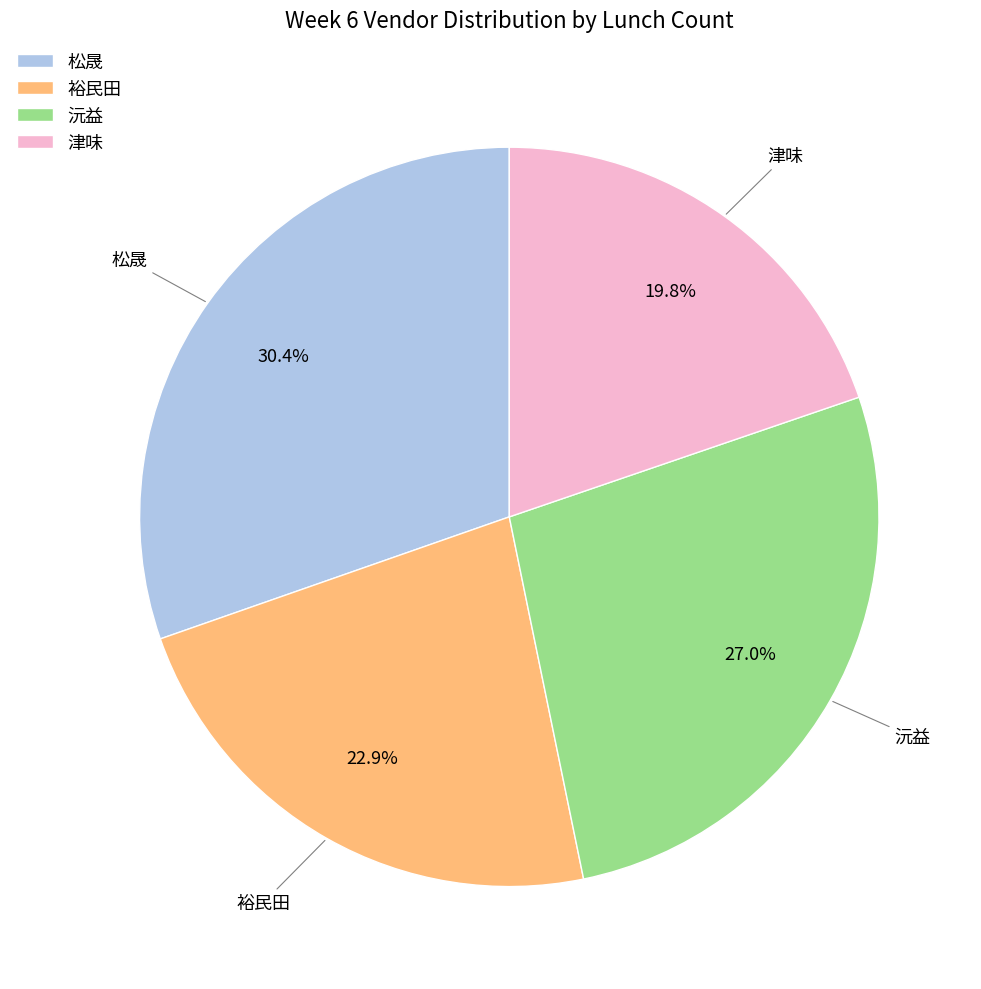

To the nearest percent, what is the difference between the 沅益 and 松晟 slice percentages?

3%